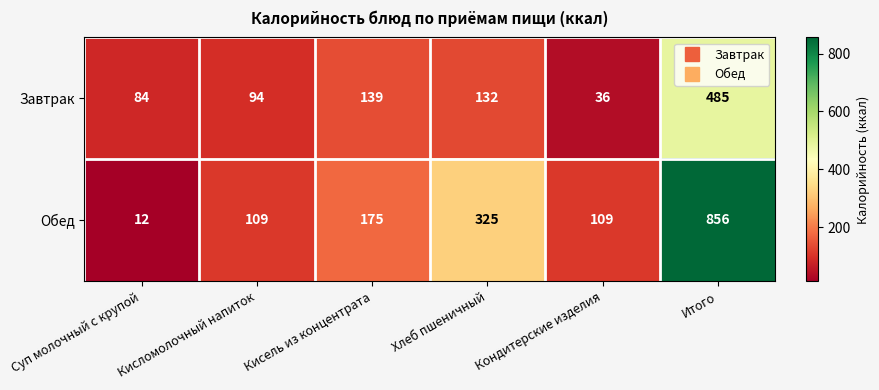

Which series changed the most between Кисель из концентрата and Итого?

Обед